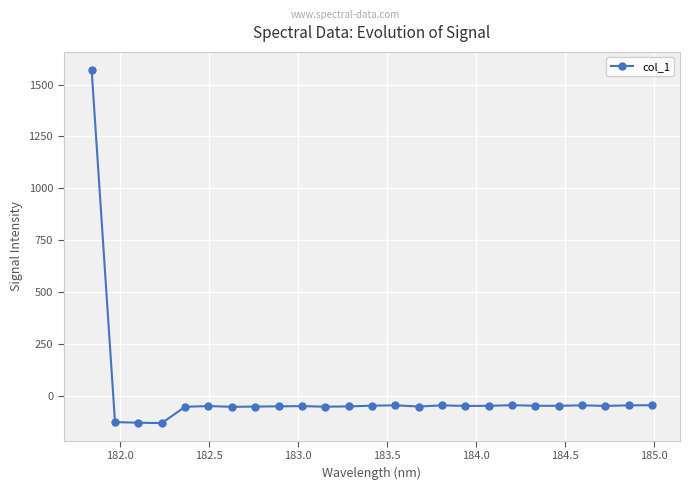

How many positive values are there?

1